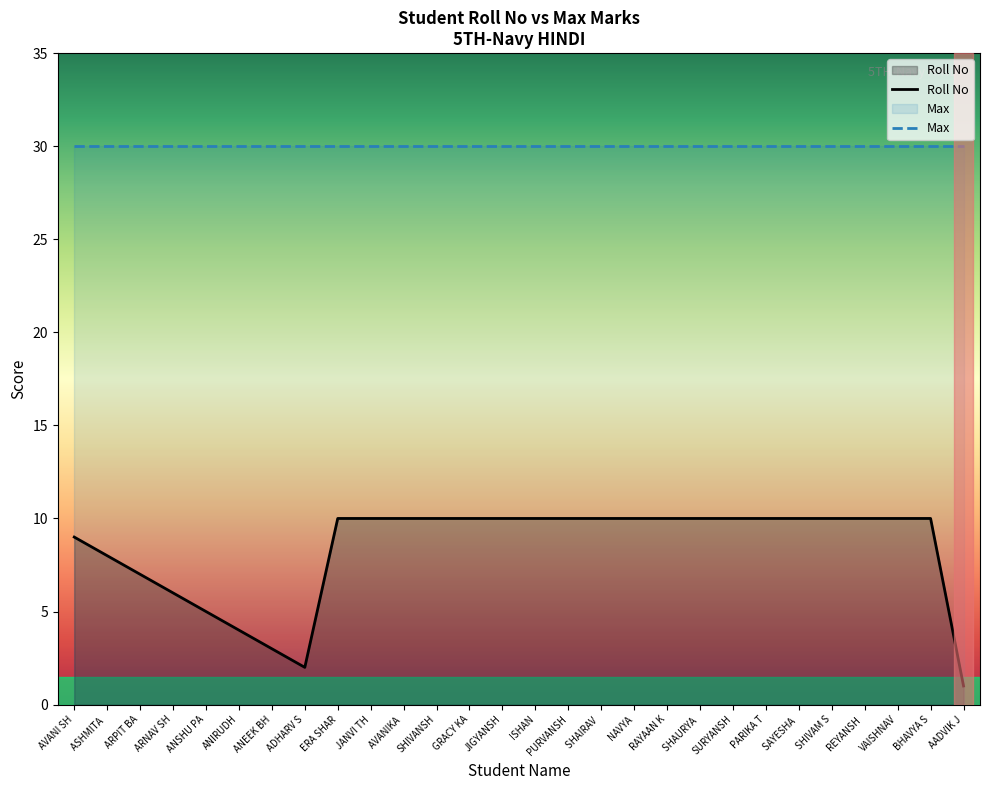

What is the minimum value shown in the chart?

1